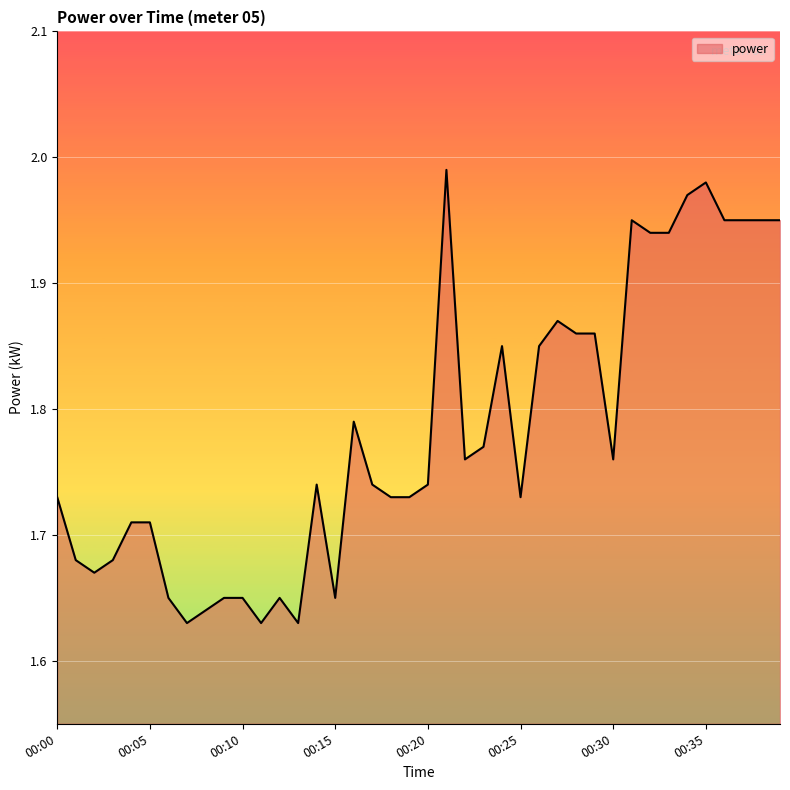

What is the difference between the maximum and minimum values?

0.4